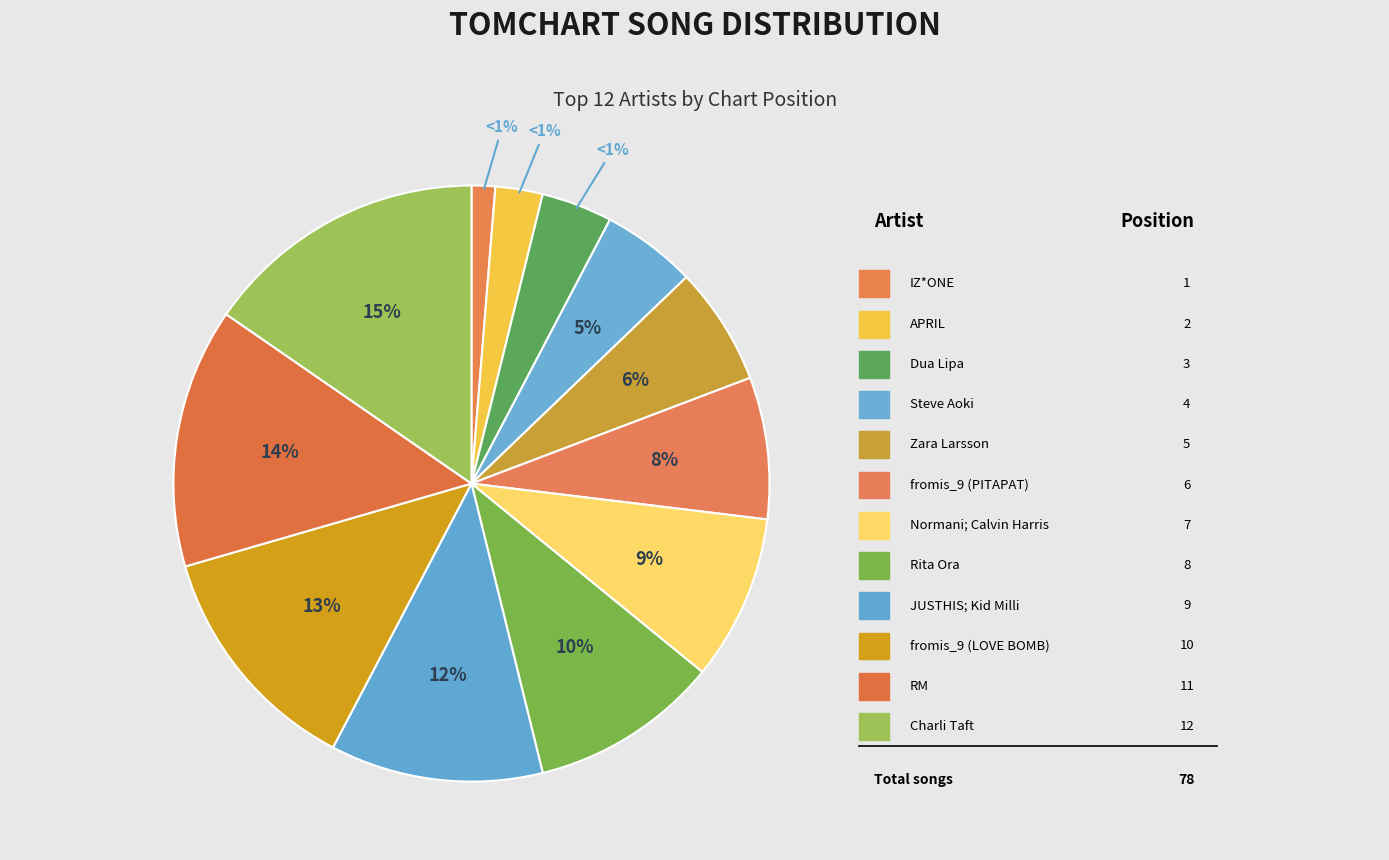

How many segments does this pie chart have?

12